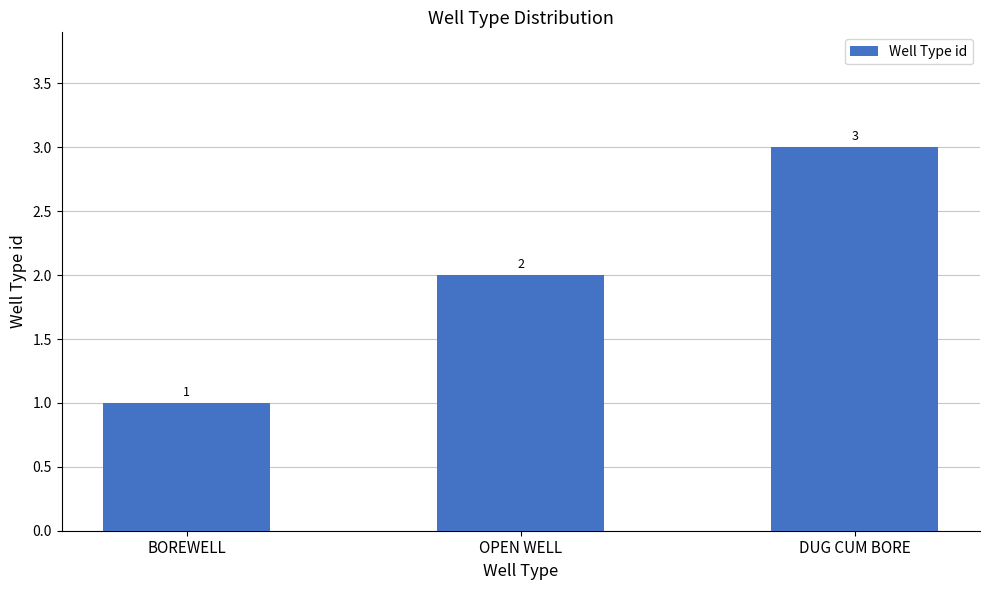

Rank the categories by value from highest to lowest.

DUG CUM BORE, OPEN WELL, BOREWELL